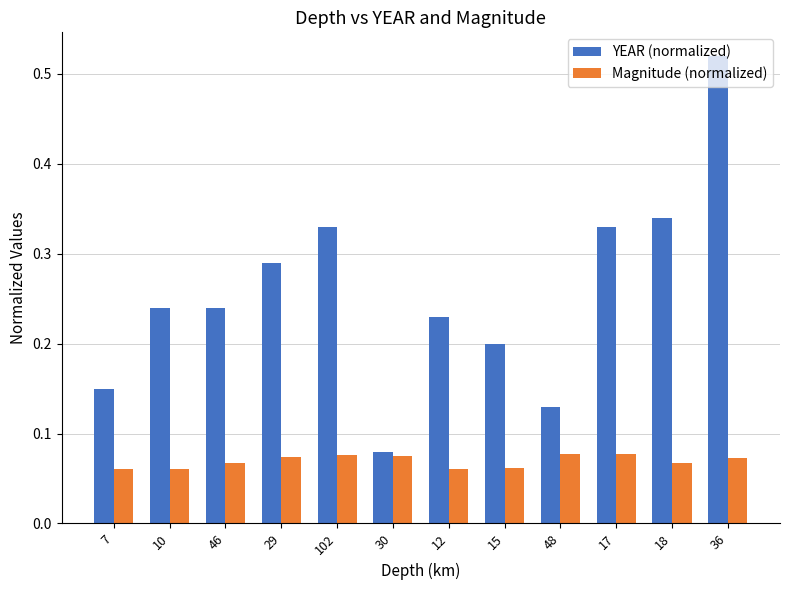

Which label corresponds to the largest value in the chart?

36